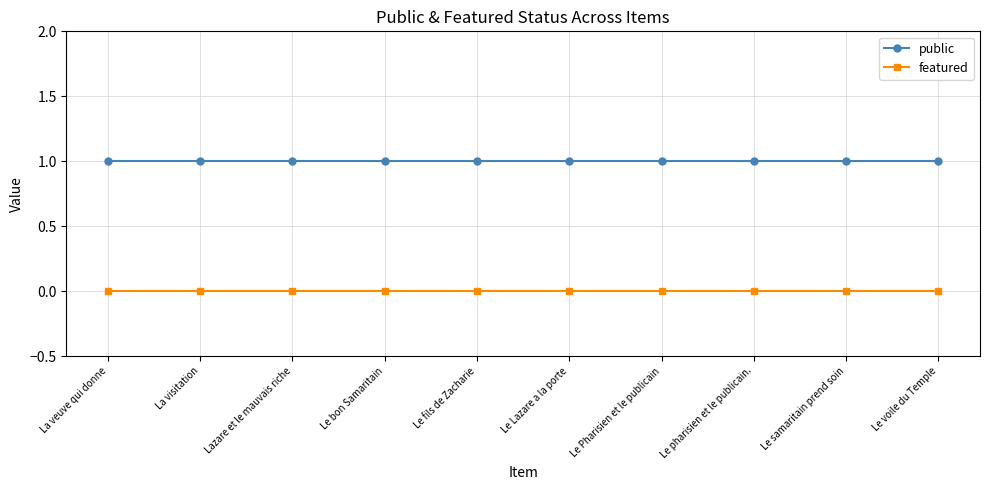

Rank the series by their average value, from lowest to highest.

featured, public